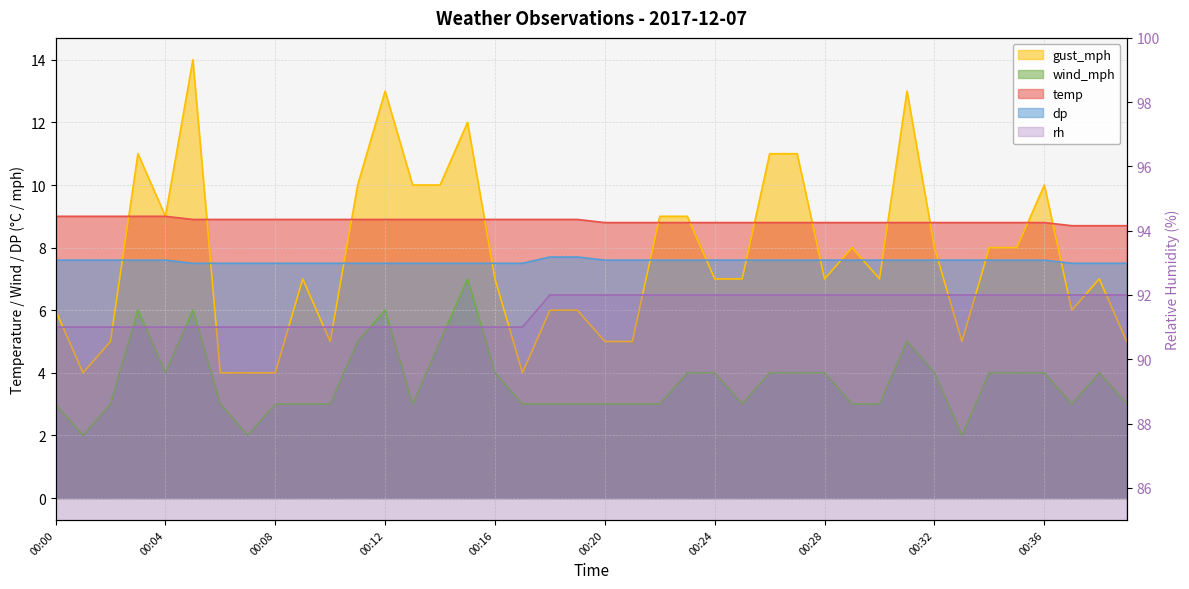

How many dp values are between 7 and 8?

40